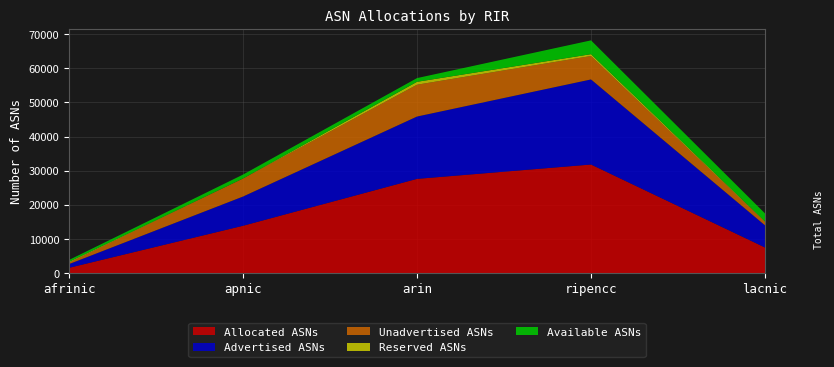

Reading right to left, what are all the values shown in this chart?

Allocated ASNs: lacnic=7481	ripencc=31796	arin=27589	apnic=13849	afrinic=1527
Advertised ASNs: lacnic=6496	ripencc=24929	arin=18265	apnic=8563	afrinic=1092
Unadvertised ASNs: lacnic=985	ripencc=6867	arin=9324	apnic=5286	afrinic=435
Reserved ASNs: lacnic=143	ripencc=537	arin=853	apnic=0	afrinic=224
Available ASNs: lacnic=2359	ripencc=4043	arin=1083	apnic=1147	afrinic=551